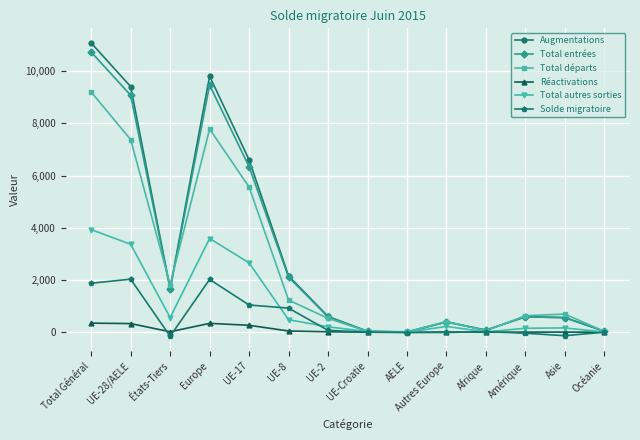

What is the difference between the Augmentations values at Autres Europe and UE-17?

6205